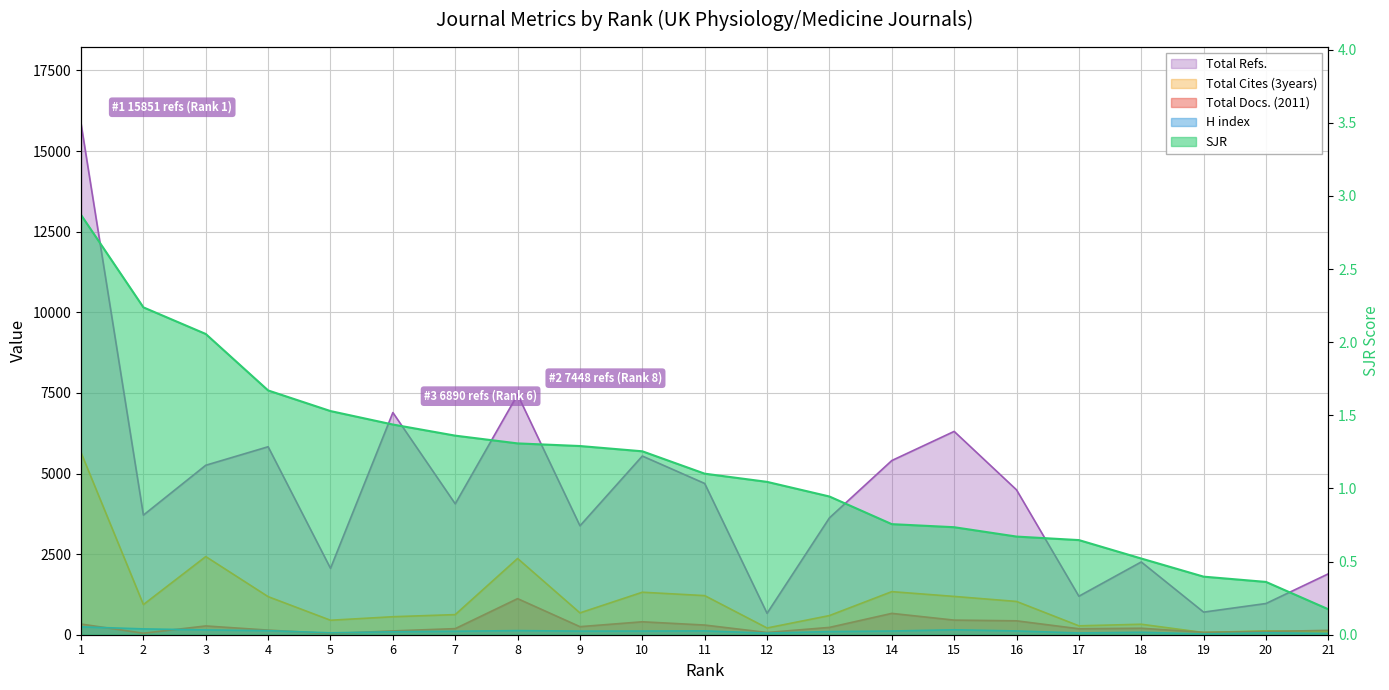

The value of Total Docs. (2011) at 9 is 250.0. True or false?

True